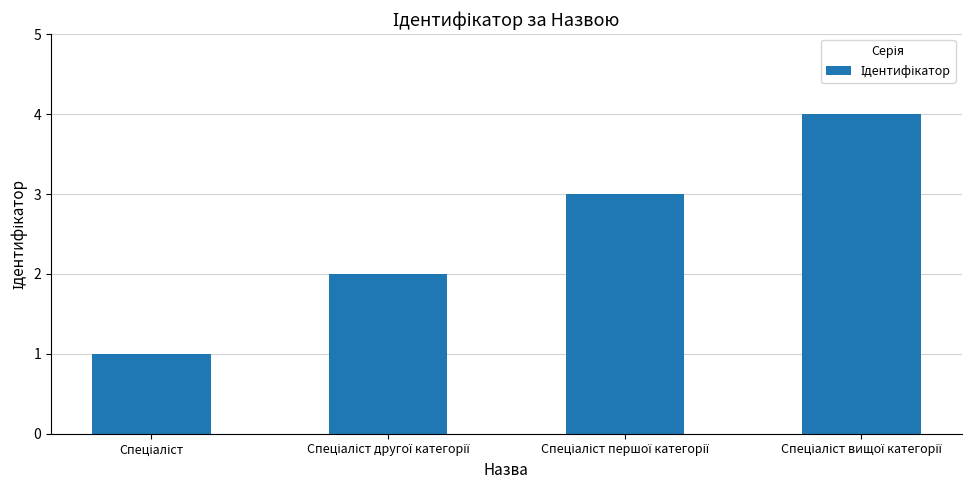

What is the sum of all values?

10